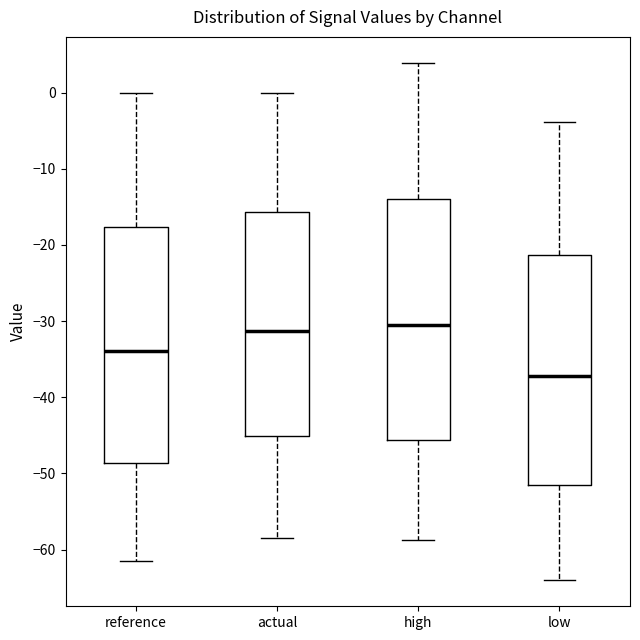

Reading left to right, read every box against the y-axis: the position of its median line, the range the box covers, and the ends of its whiskers. The values are not printed on the chart, so give them approximately, as read against the axis.

reference: median -34, box -49 to -18, whiskers -61 to 0
actual: median -31, box -45 to -16, whiskers -58 to 0
high: median -31, box -46 to -14, whiskers -59 to 4
low: median -37, box -52 to -21, whiskers -64 to -4